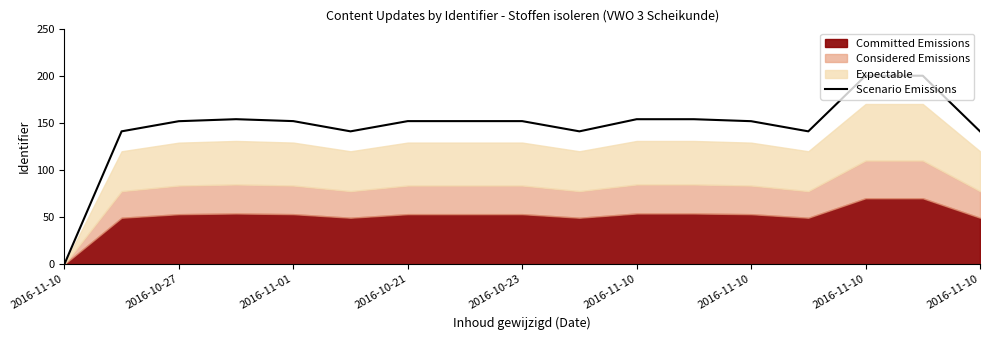

Is it true that the value at 2016-10-27 is 69.7?

False